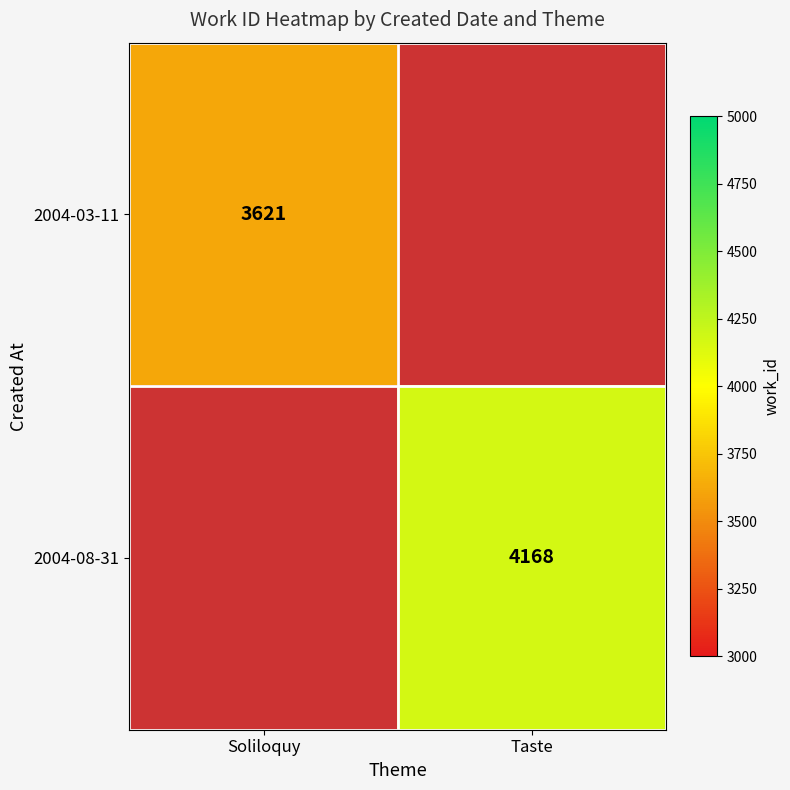

The 2004-03-11 series shows 2053 at Soliloquy. True or false?

False